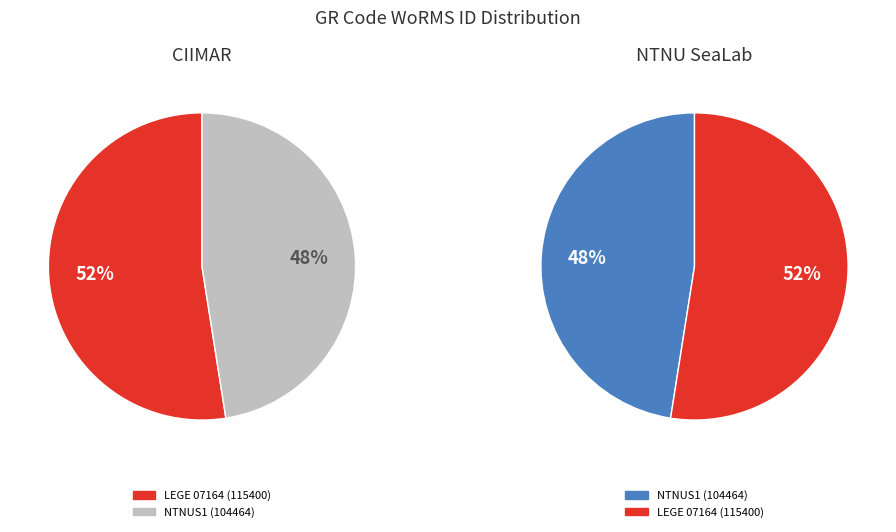

To the nearest percent, what percentage of the pie is NTNUS1?

48%